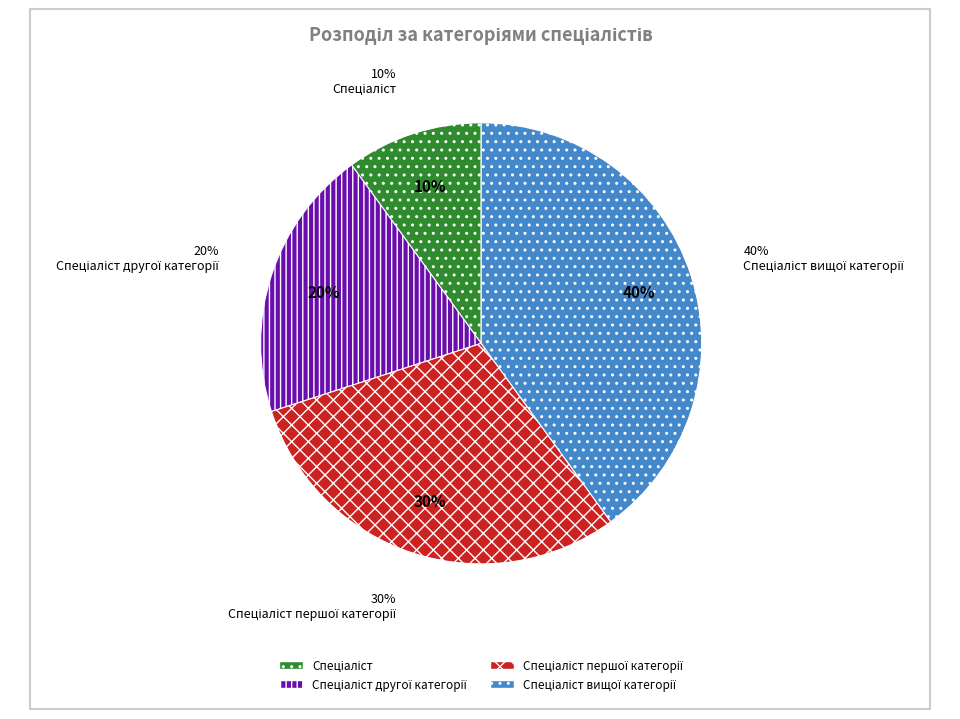

True or false: Спеціаліст другої категорії accounts for 20% of the total.

True